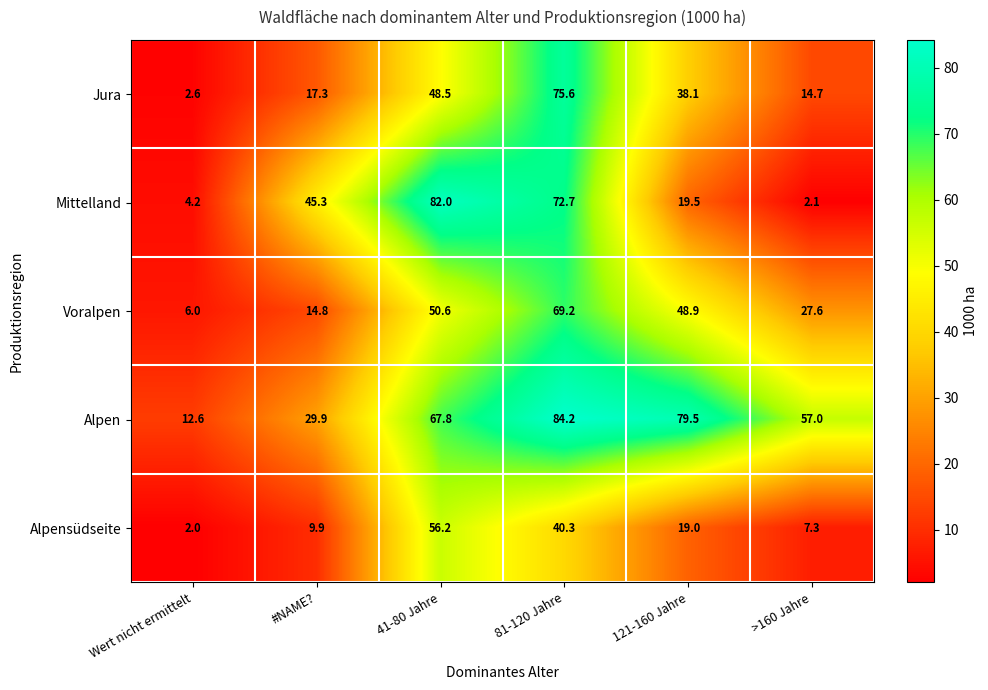

Is it true that Jura equals 48.5 at 41-80 Jahre?

True